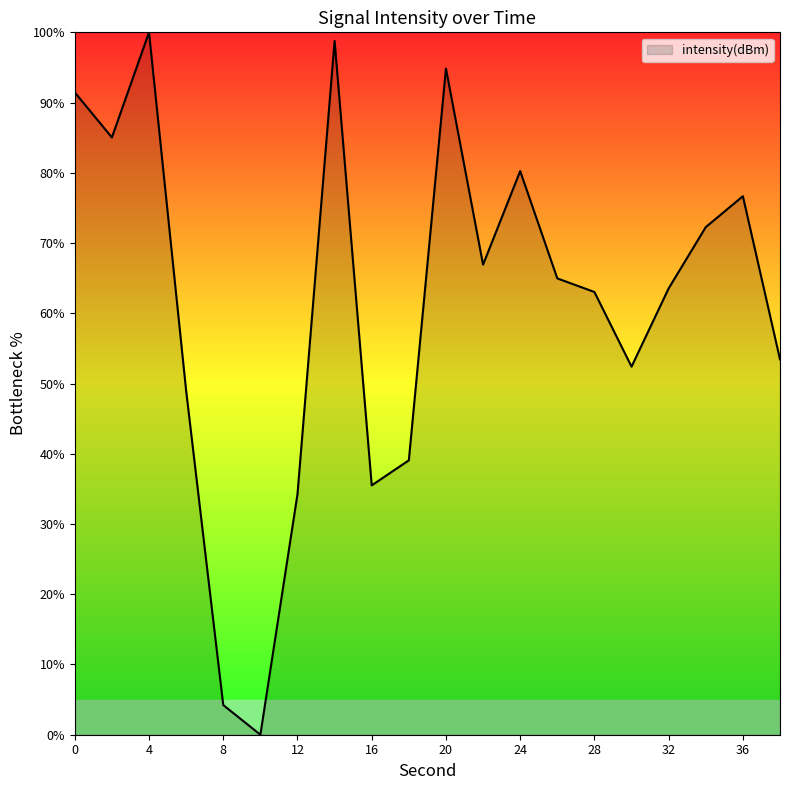

What is the difference between the maximum and minimum values?

100.0